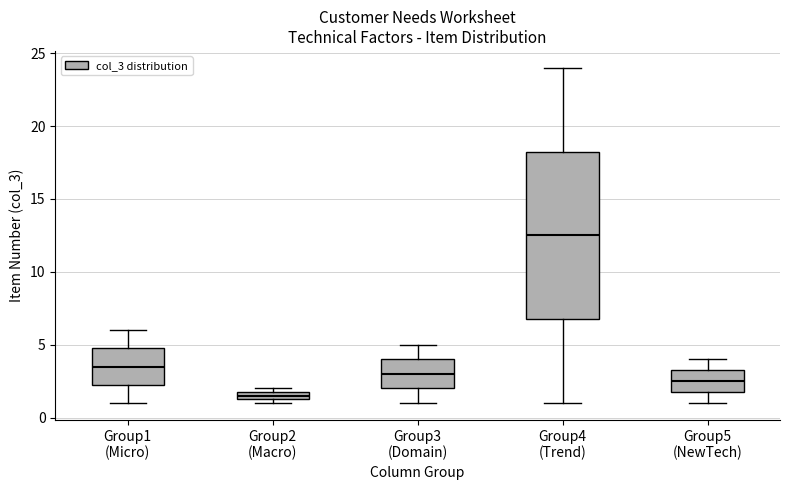

Where is the lower edge of the box for Group2 (Macro) on the y-axis? The values are not printed on the chart, so give them approximately, as read against the axis.

1.5